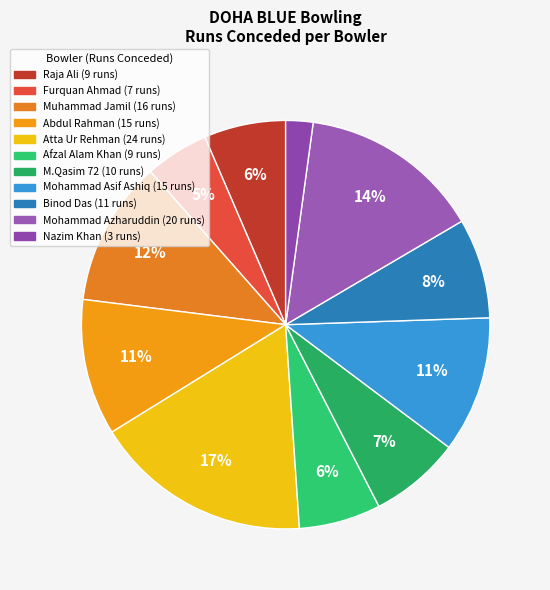

What is the ratio of the value at Furquan Ahmad to the value at Raja Ali?

0.8